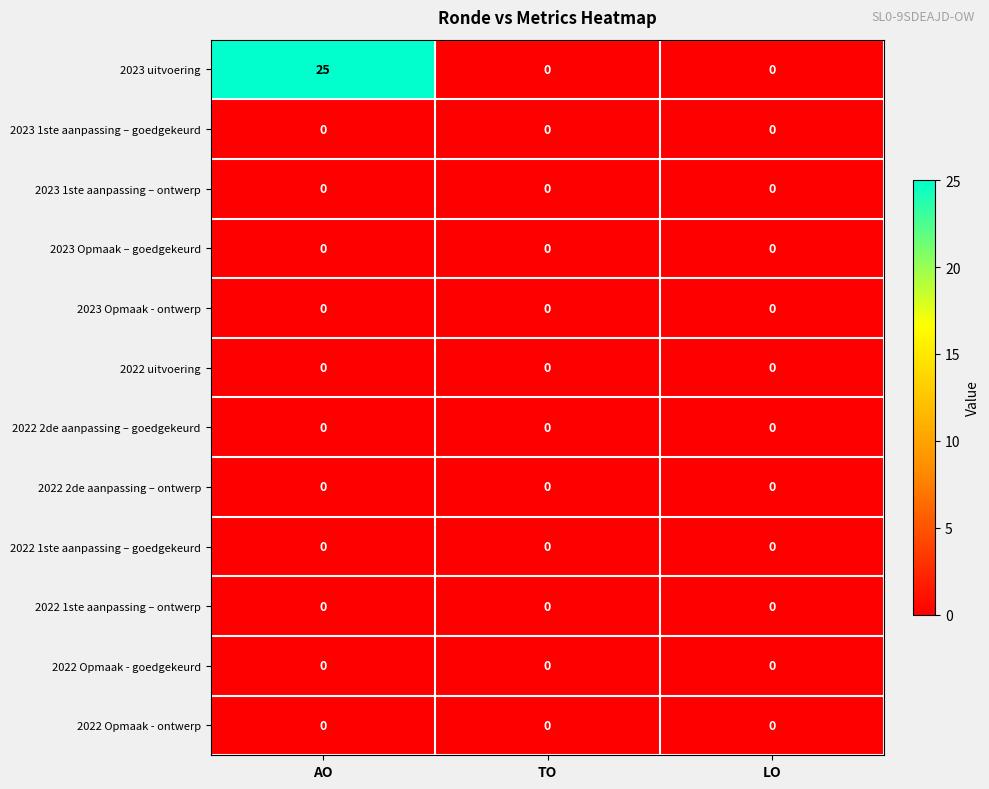

Which label corresponds to the largest value in the chart?

AO